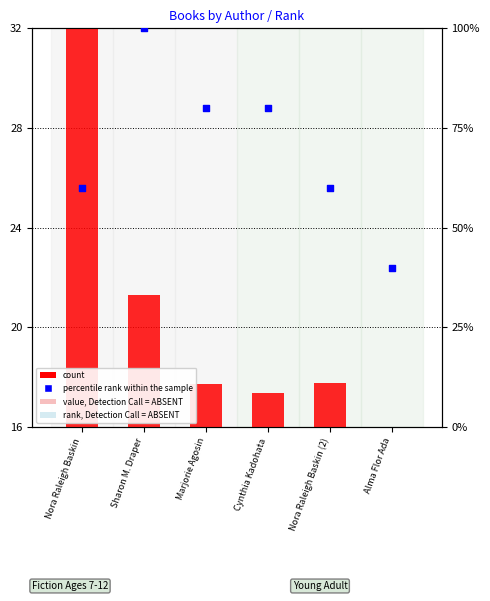

Which series has the widest spread of Y values?

percentile rank within the sample